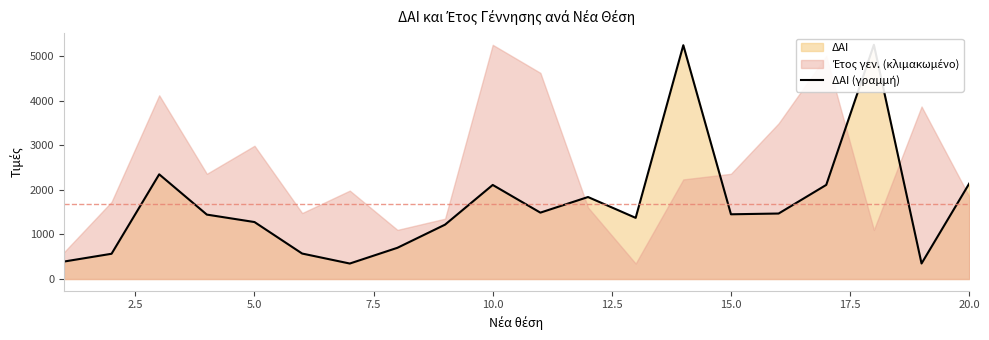

What is the value of the 10th point from the left?

2109